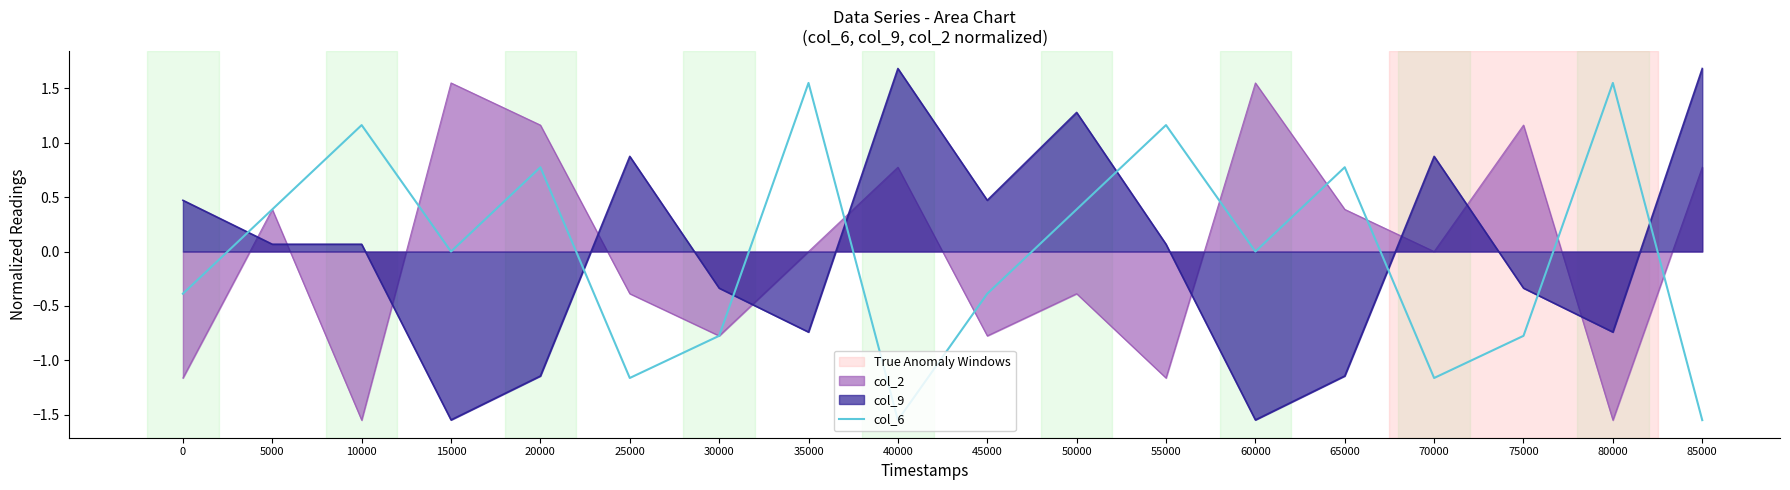

How many interior local peaks (higher than both neighbors) does the data have?

6